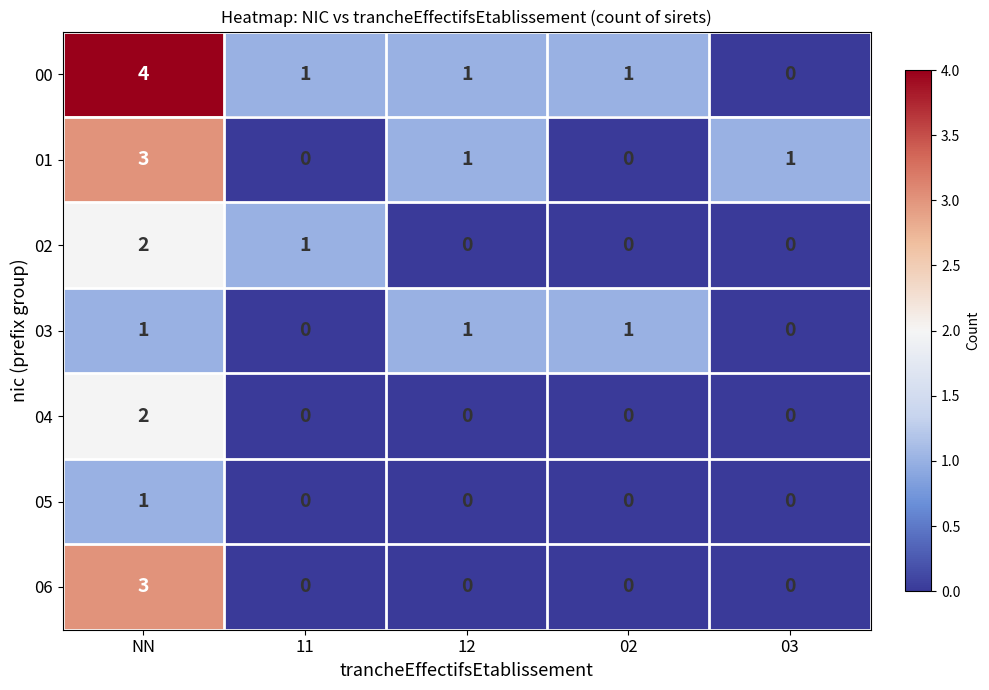

At which label does 06 reach its peak?

NN